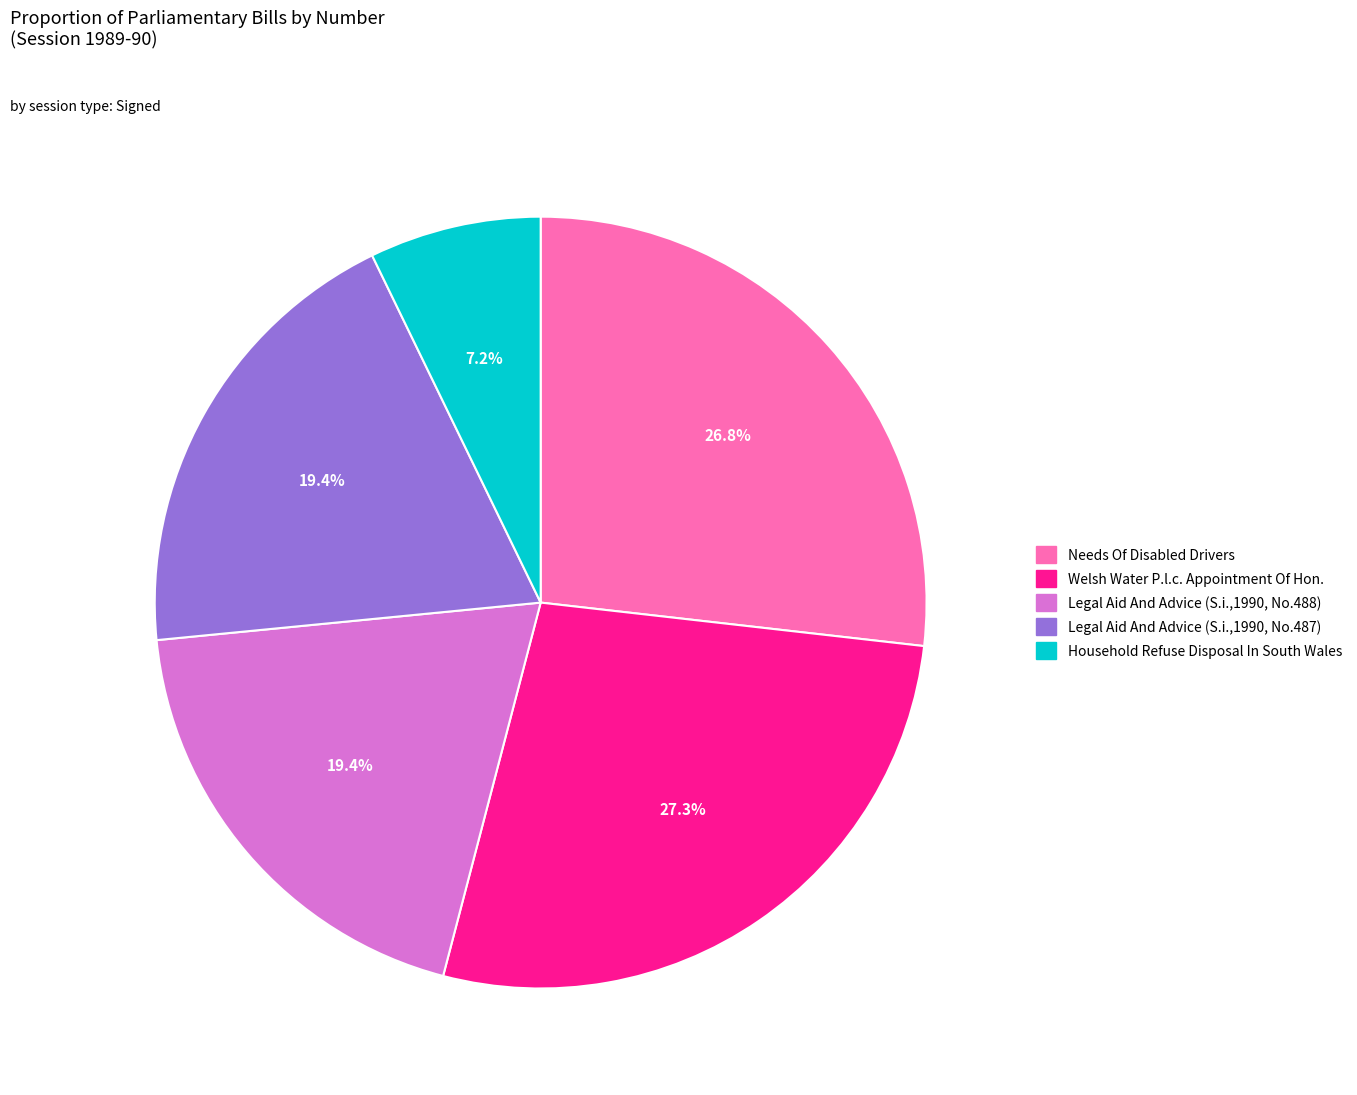

To the nearest percent, what portion does Needs Of Disabled Drivers represent?

27%